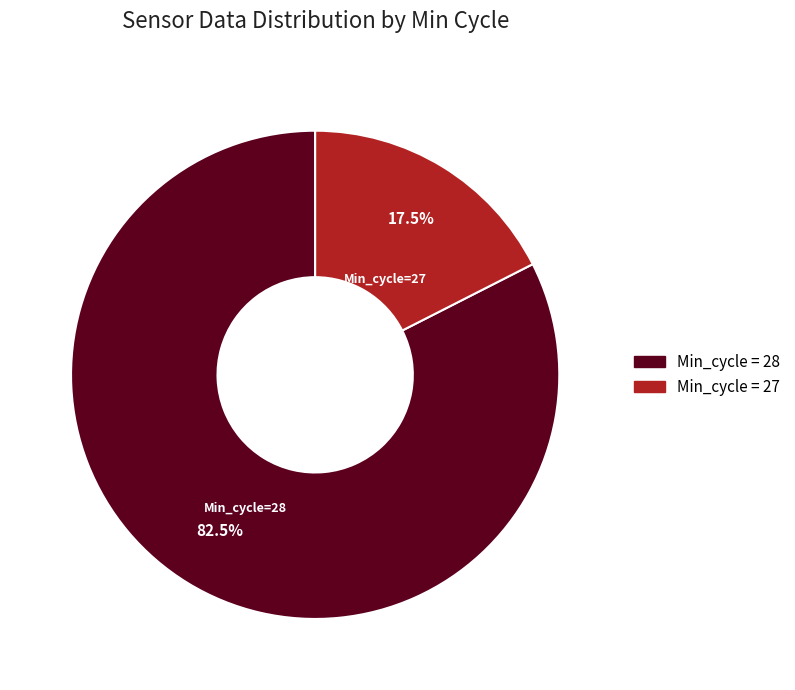

Is there any slice that represents more than half of the pie?

Yes